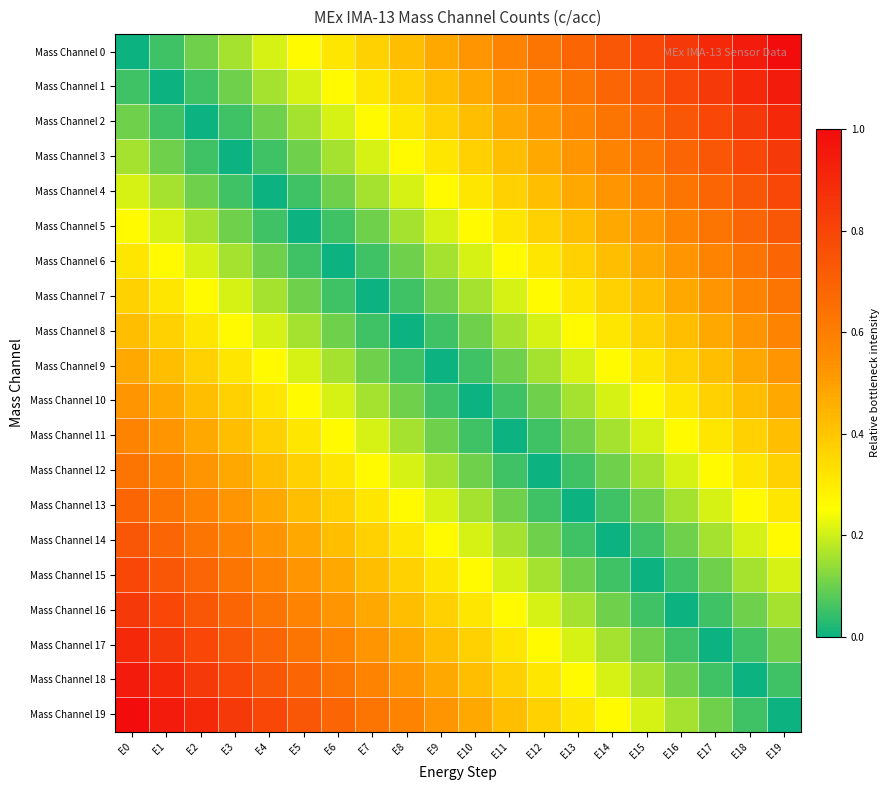

Which series has the largest range (max minus min)?

Mass Channel 0